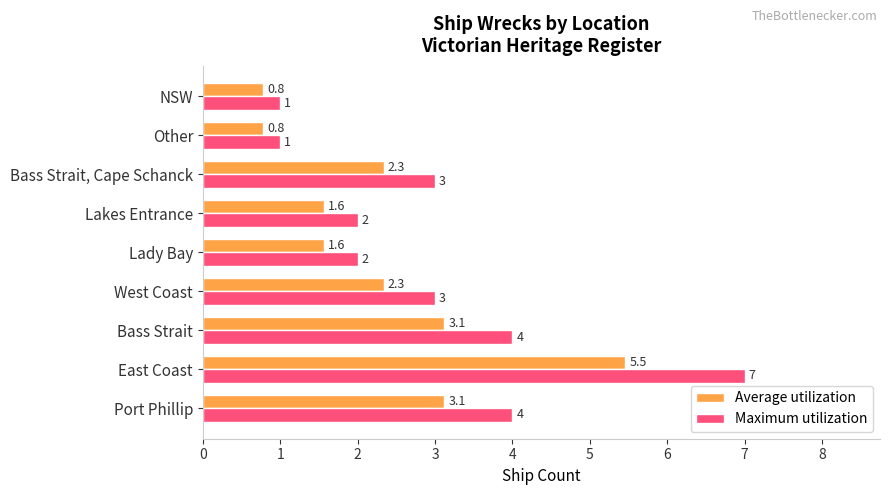

The value of Average utilization at Bass Strait is 3.1. True or false?

True